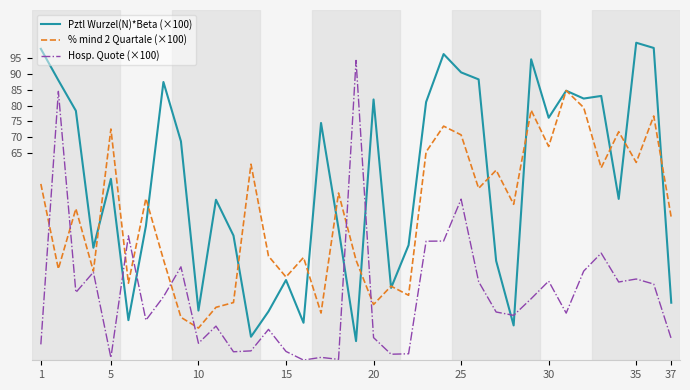

What is the highest value of the Hosp. Quote (×100) series?

94.2